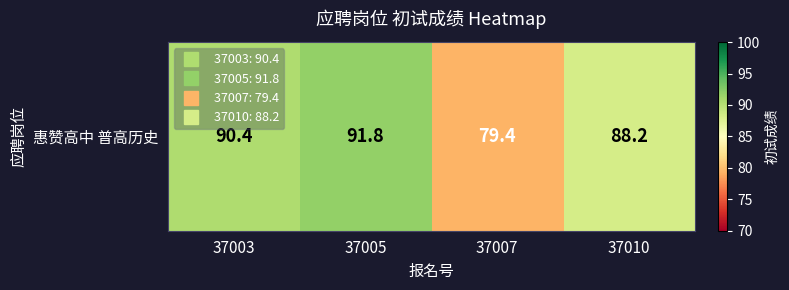

The value at 37007 is 42.7. True or false?

False